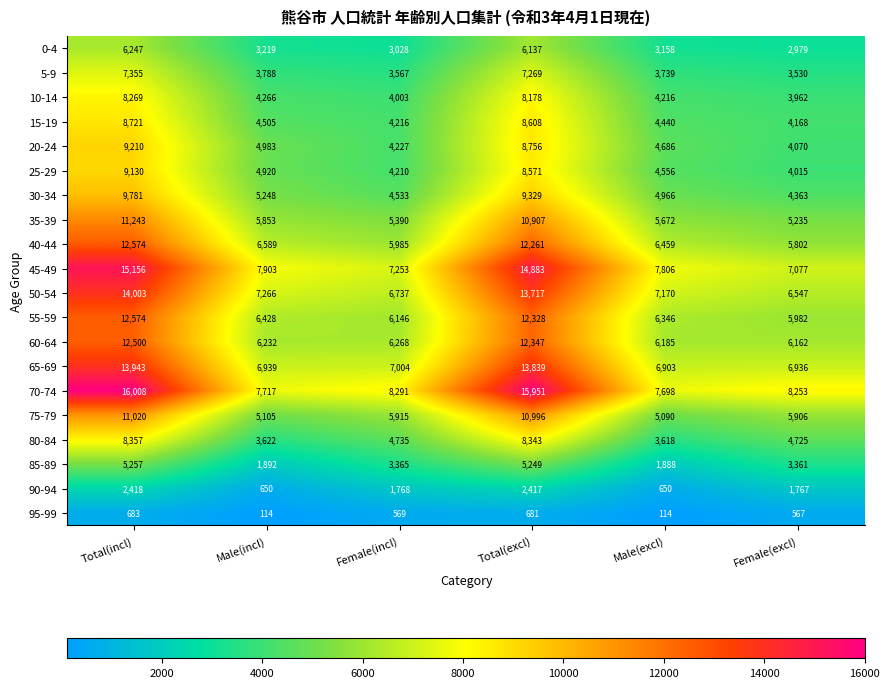

What is the average value of the 25-29 series?

5900